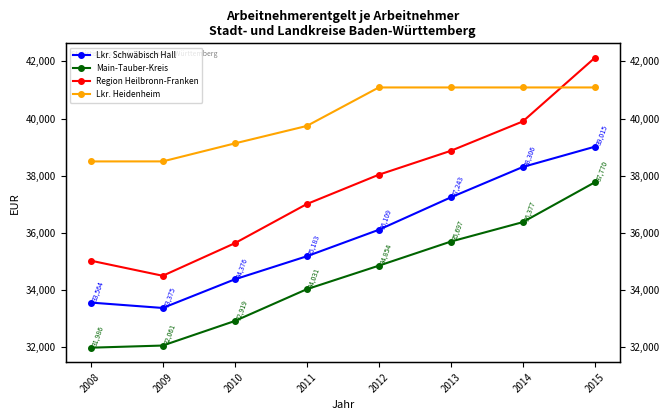

What is the value of the Region Heilbronn-Franken point at the 8th from the left?

42123